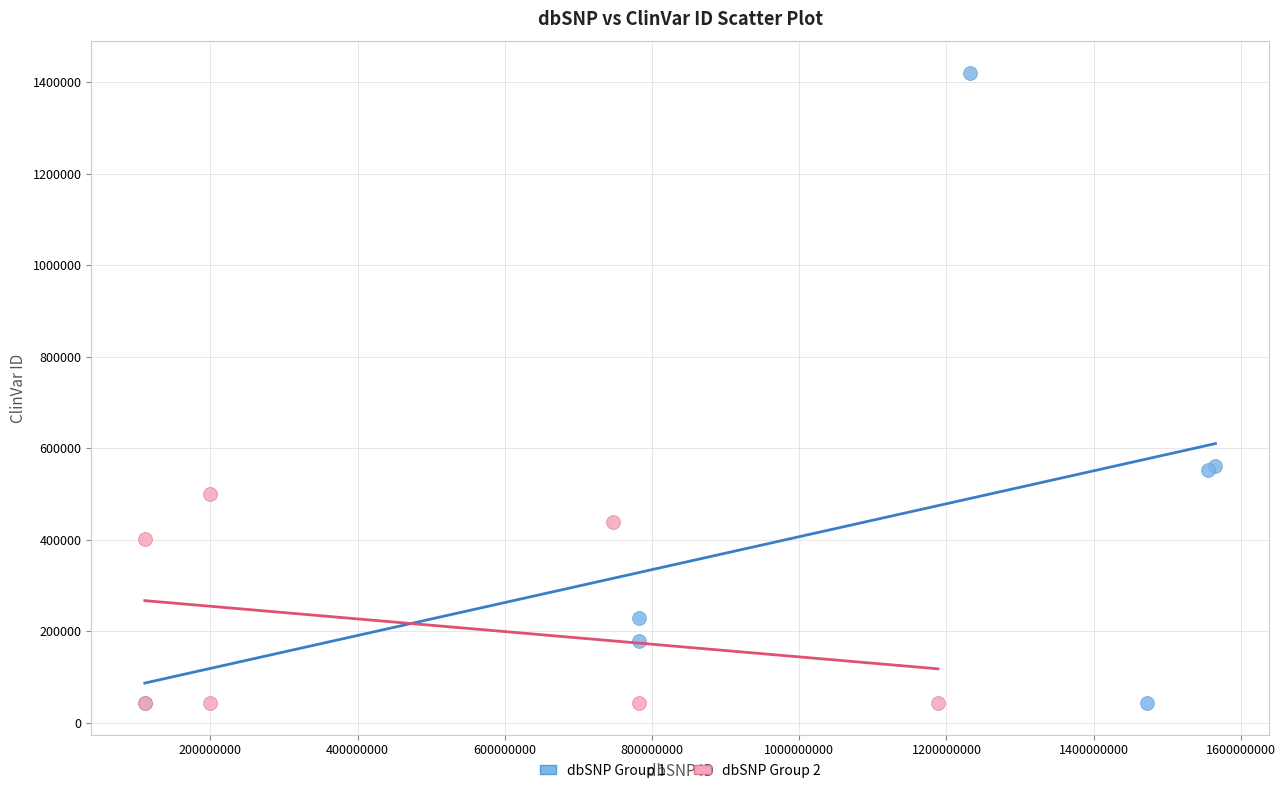

Which series contains the highest Y value?

dbSNP Group 1